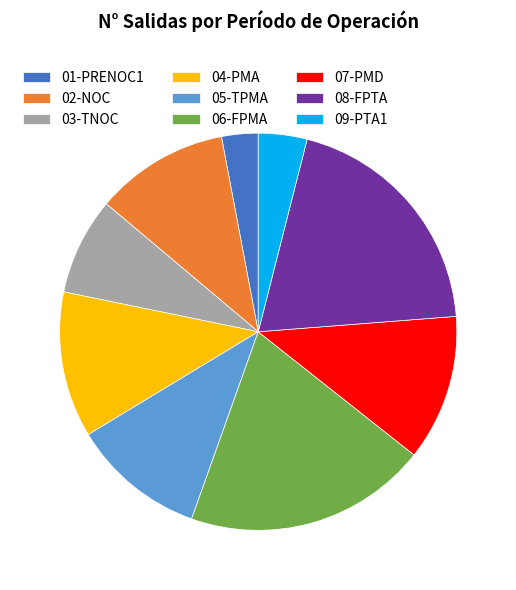

Which has a higher value, 07-PMD or 02-NOC?

07-PMD